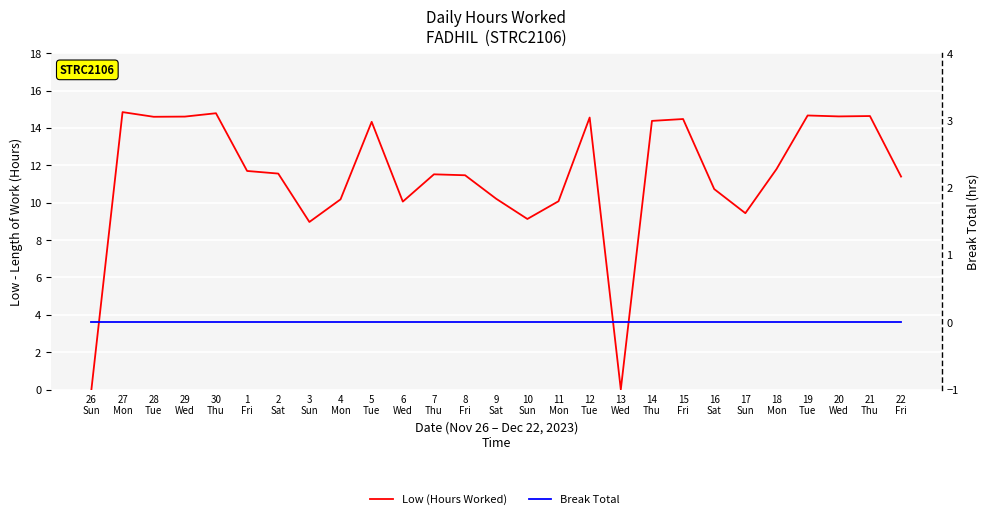

How many lines are shown in the chart?

2